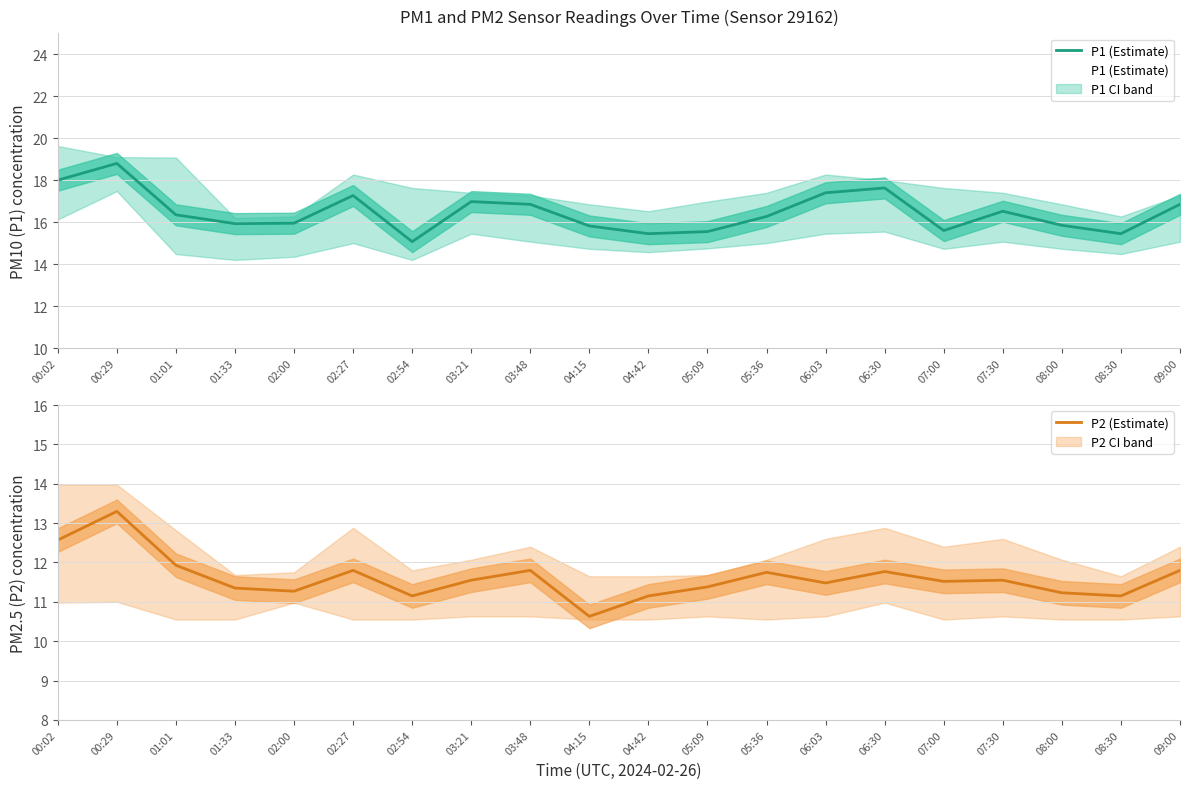

Which label corresponds to the smallest value in the chart?

04:15